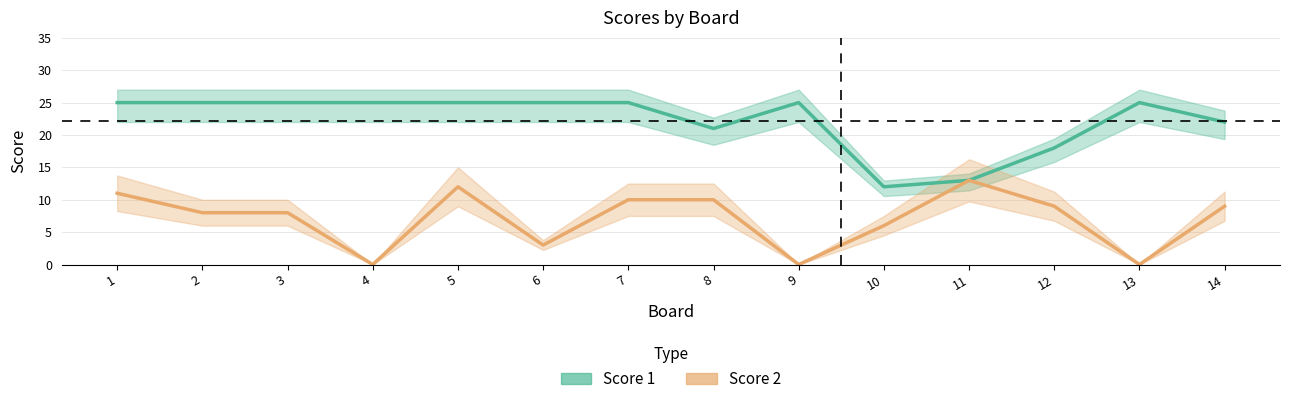

What is the average value of the Score 1 series?

22